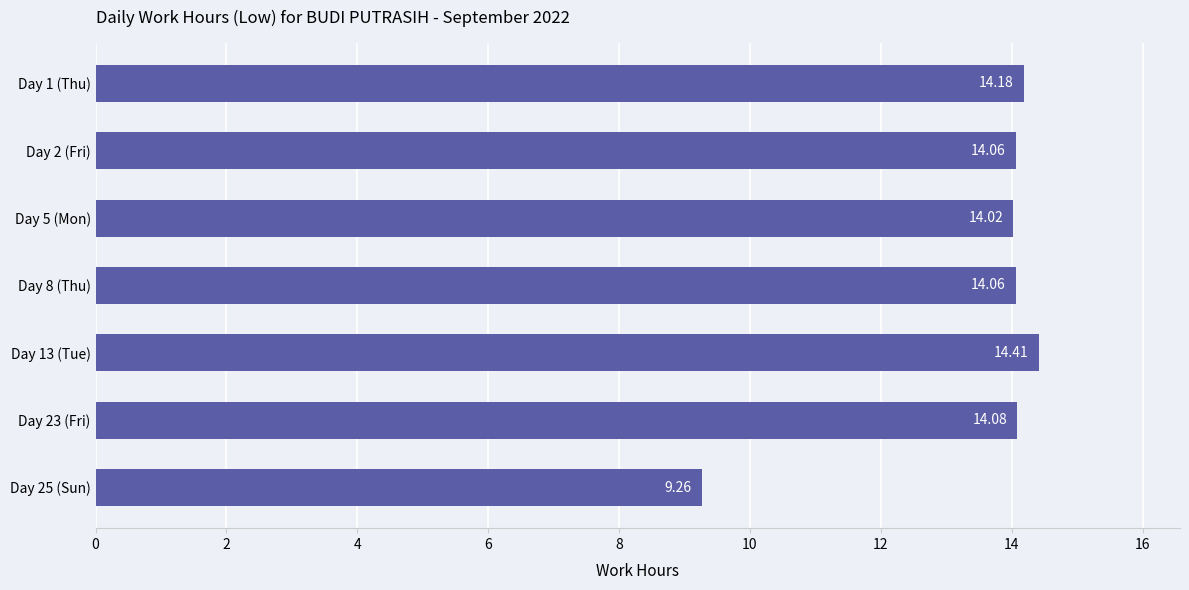

What is the sum of all values?

94.1